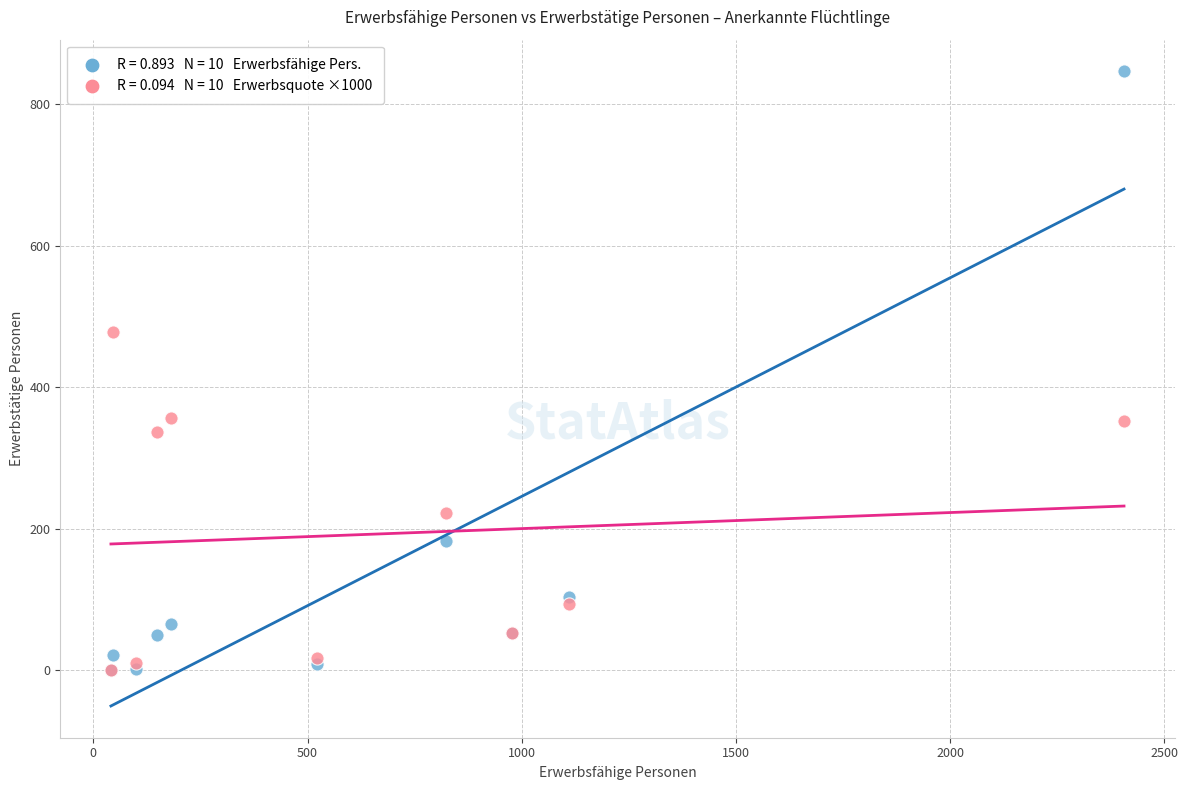

Across all series, what Y value is closest to 423?

478